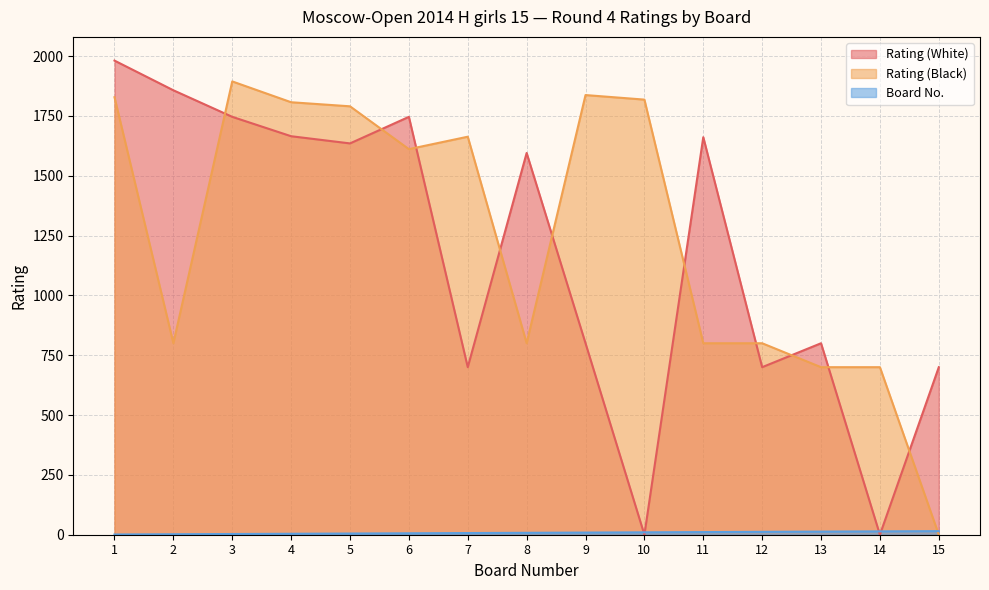

What is the value of the Rating (Black) point at the 5th from the left?

1790